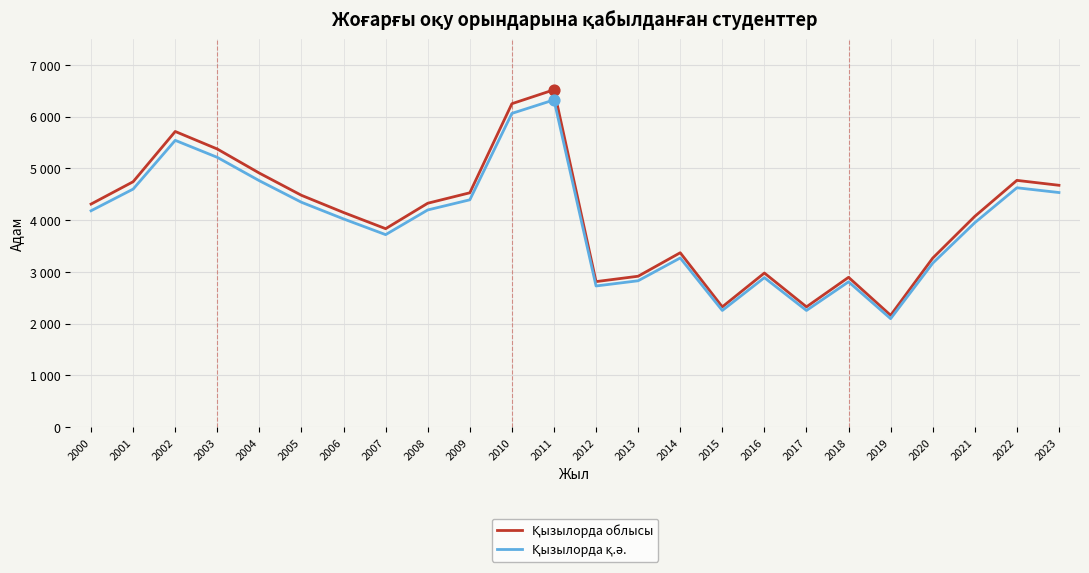

Is this an area chart (filled region under the line)?

No